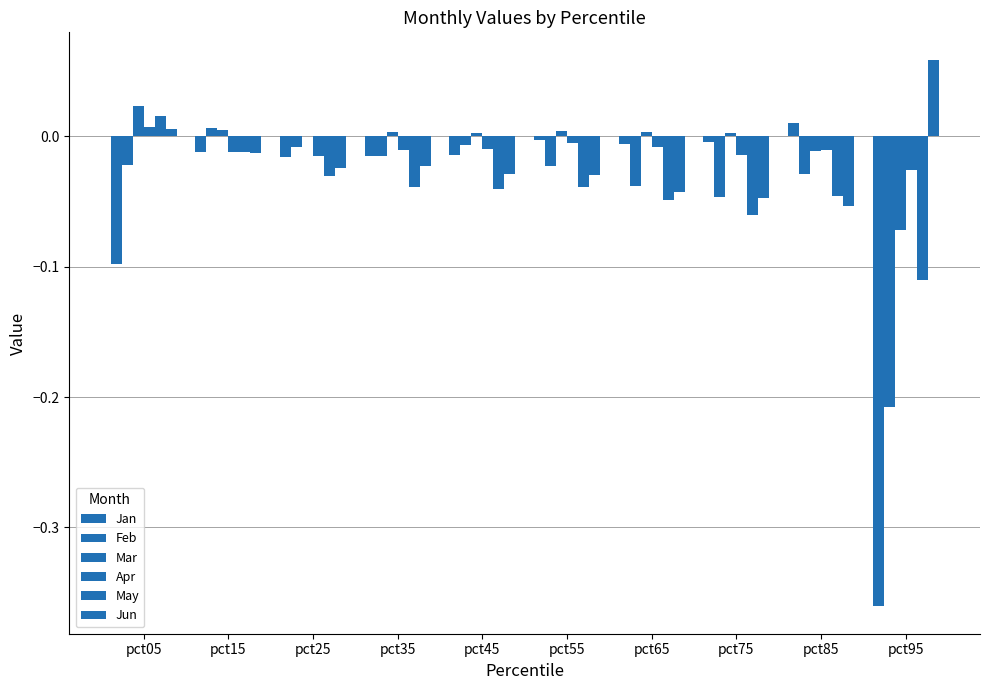

Which category has the lowest value in the Mar series?

pct95